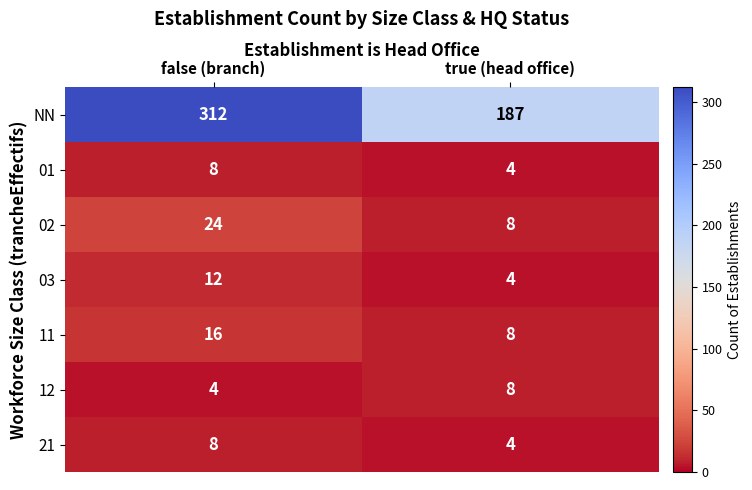

What is the maximum value for 21?

8